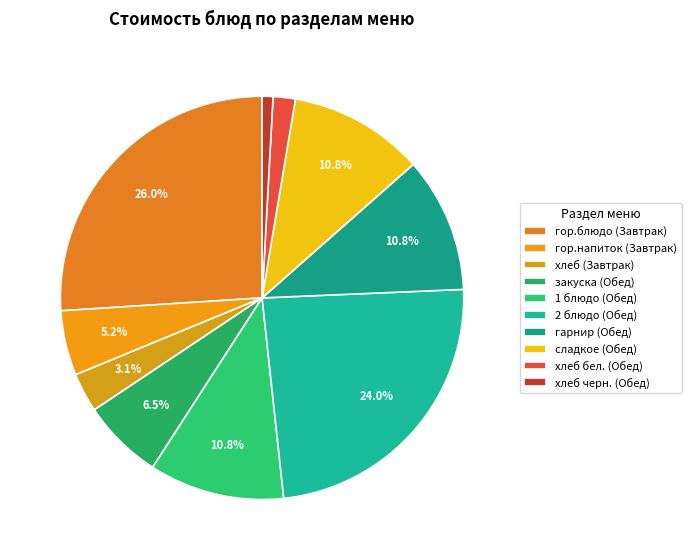

To the nearest percent, what is the average slice percentage?

10%